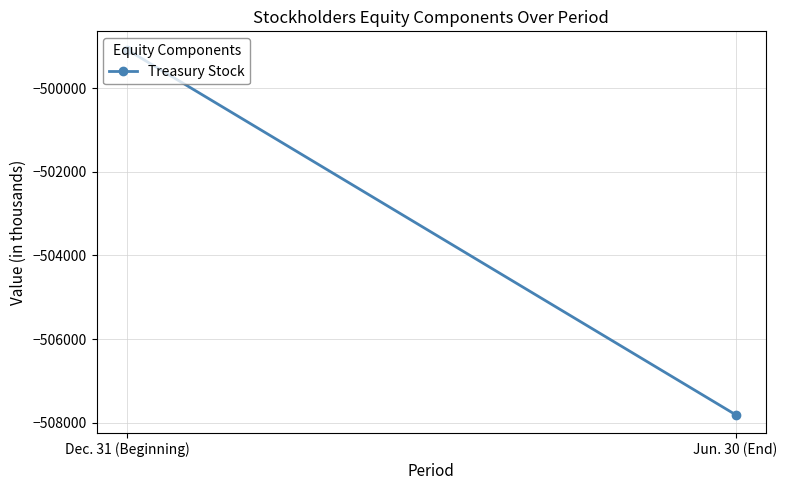

Which category has the lowest value across all series?

Jun. 30 (End)